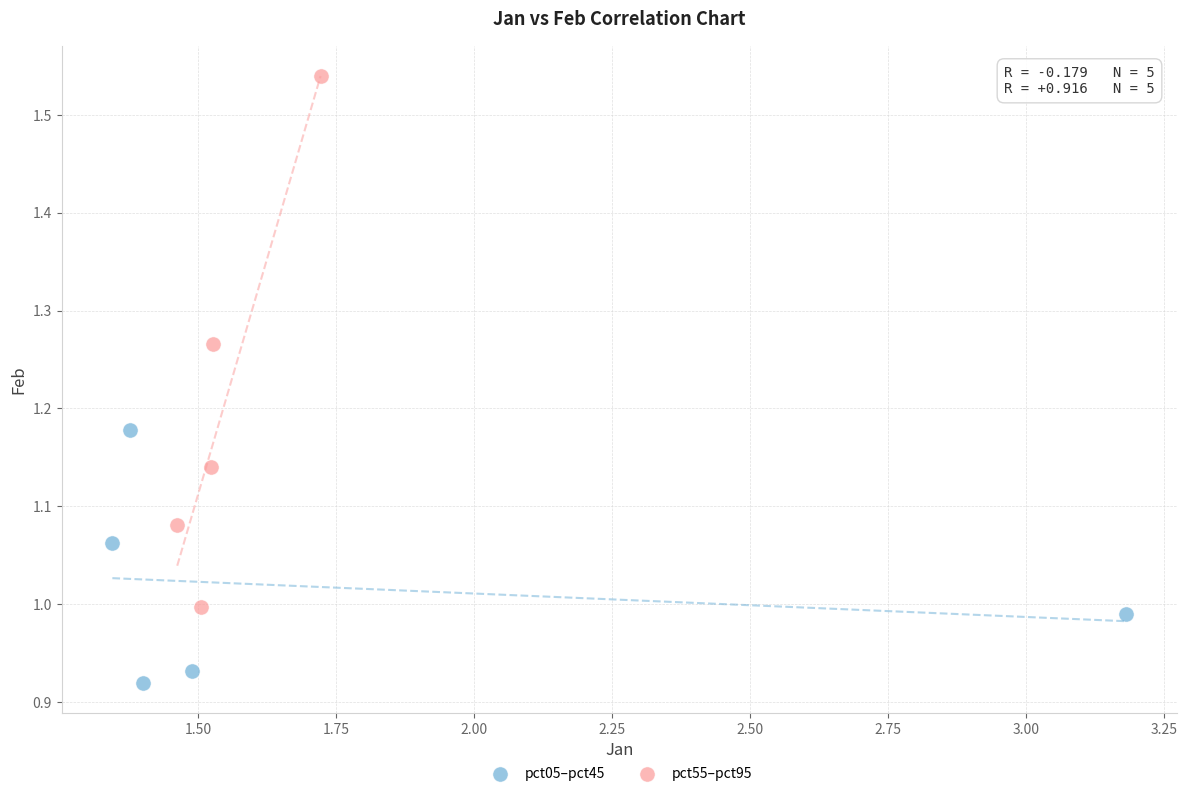

Which series has the widest spread of Y values?

pct55–pct95